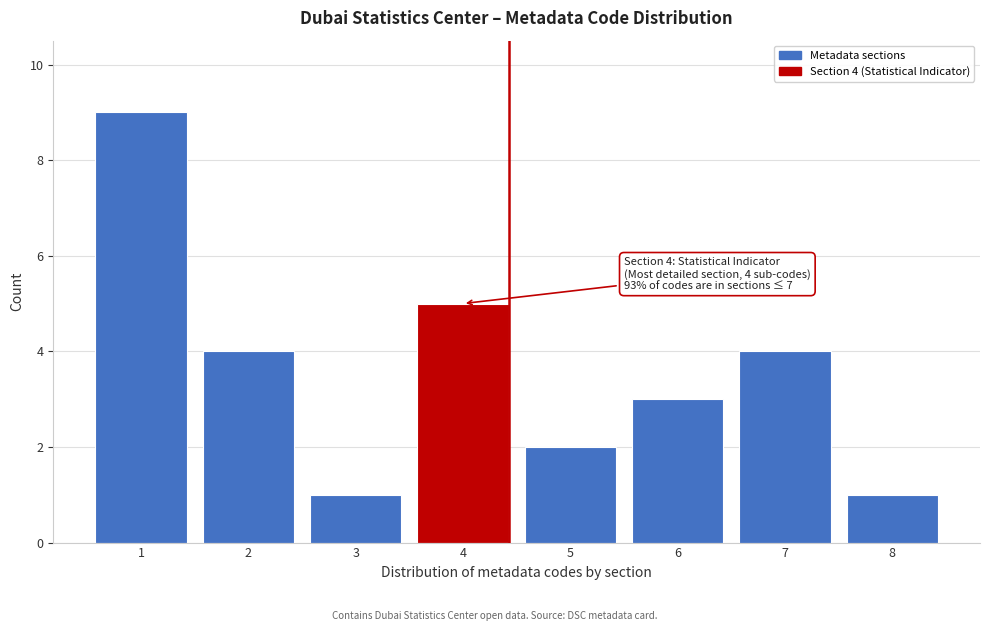

Reading left to right, transcribe all the data shown in this chart.

1=9	2=4	3=1	4=5	5=2	6=3	7=4	8=1